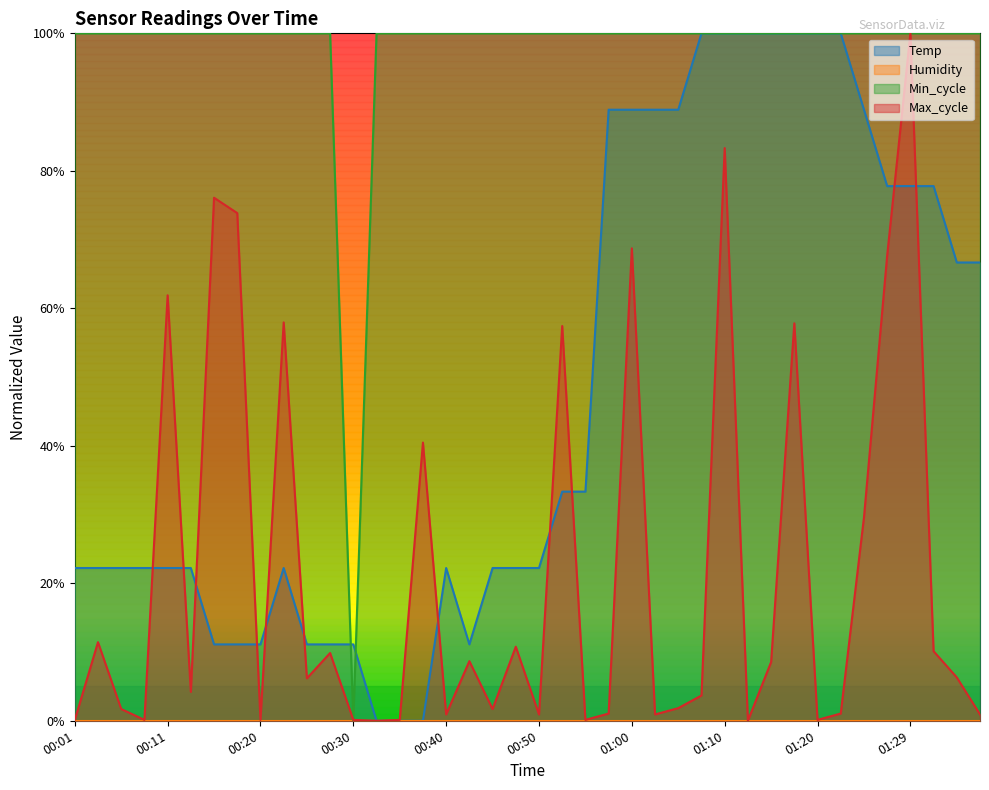

How many interior local valleys does the Temp series have?

1